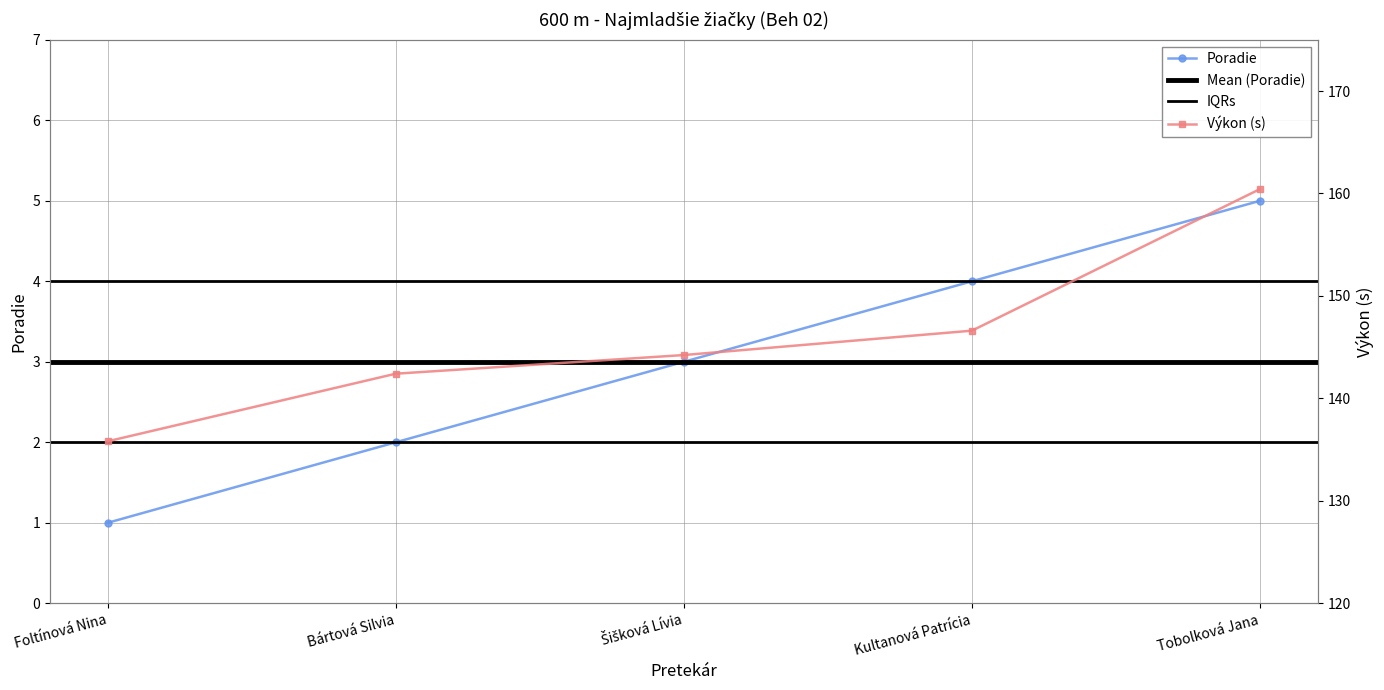

What is the value of the 3rd point from the left?

3